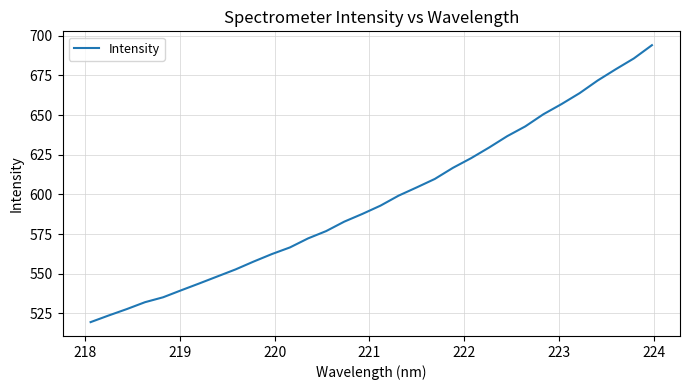

What is the greatest value displayed?

694.0